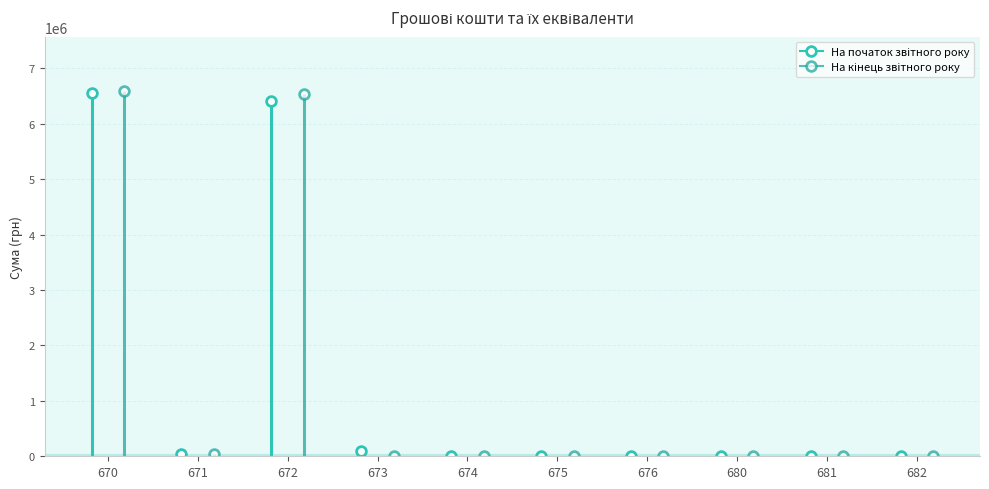

Rank the series by their average value, from lowest to highest.

На початок звітного року, На кінець звітного року